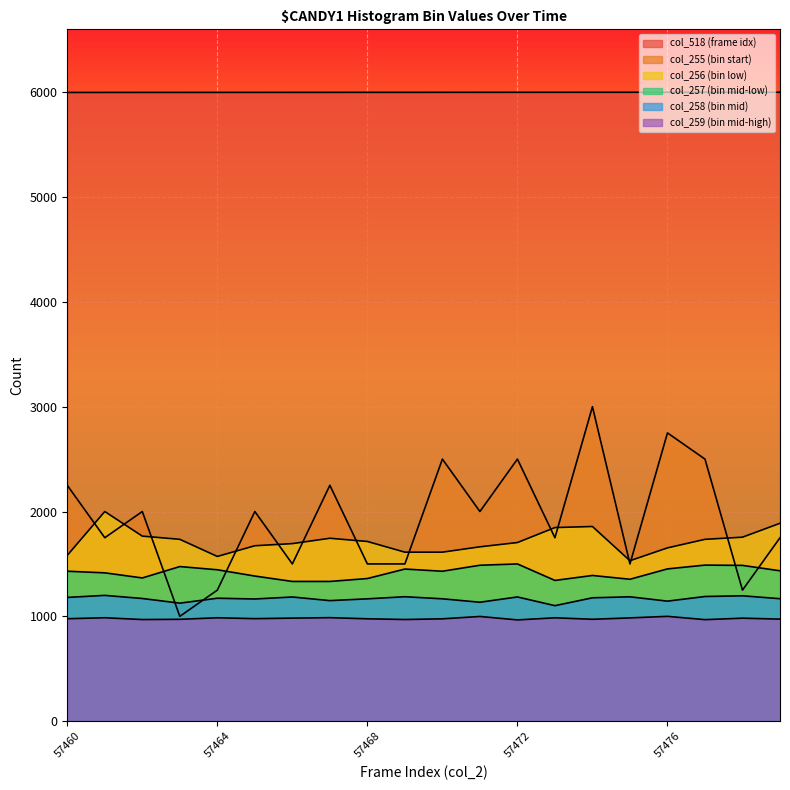

At which category is the sum across all series the highest?

57474